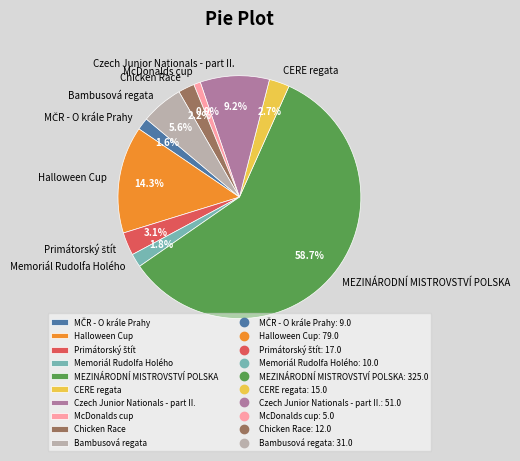

What percentage is the CERE regata slice, to the nearest percent?

3%